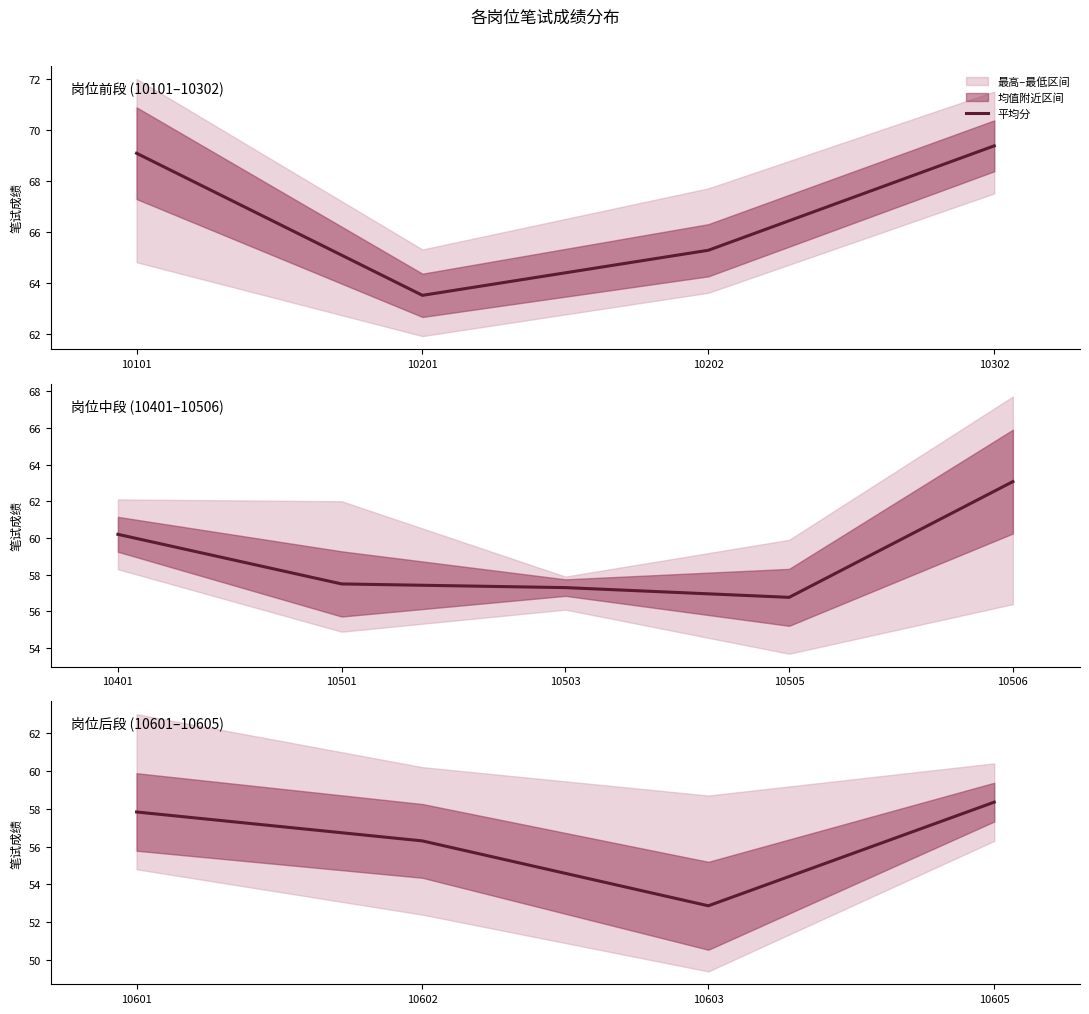

What is the difference between the second highest and second lowest values?

1.5